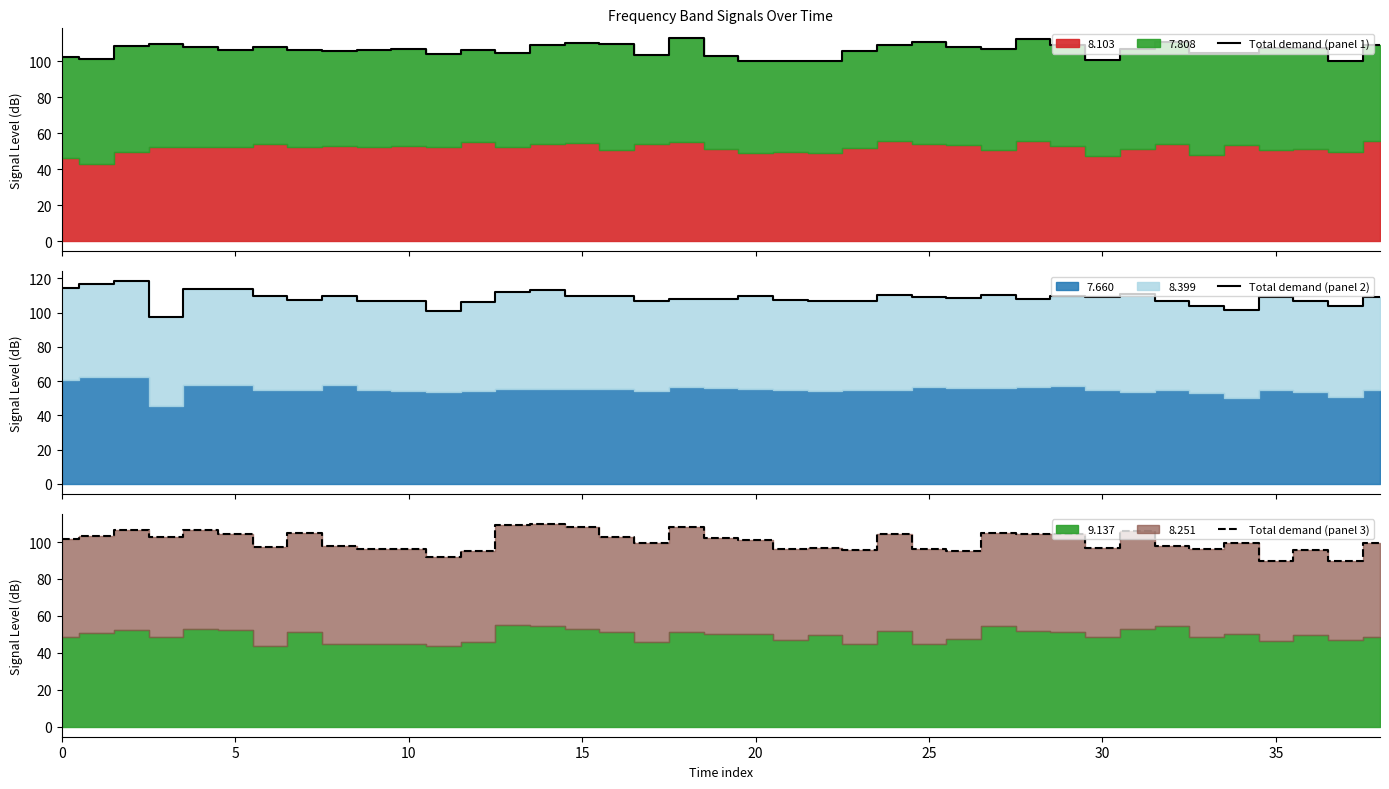

What is the difference between the maximum and minimum values in the Total demand (panel 2) series?

20.9